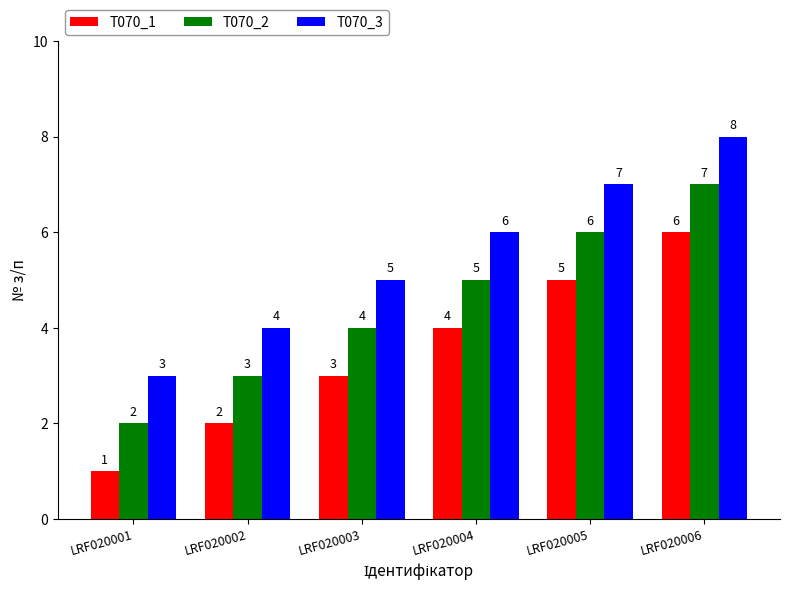

At which category is the sum across all series the highest?

LRF020006